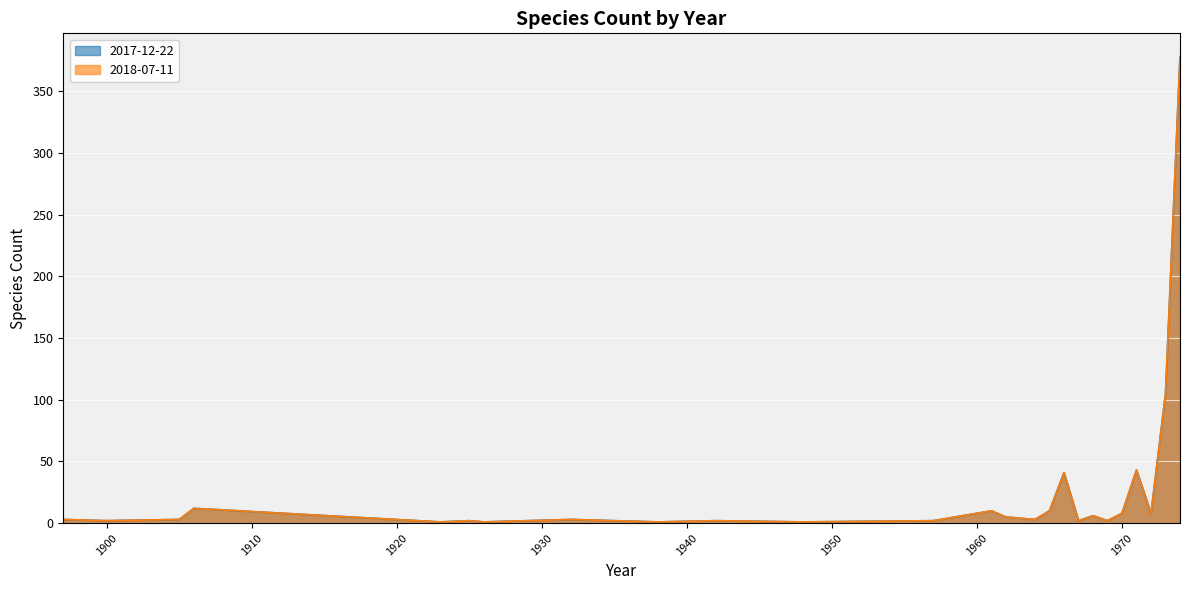

True or false: 2018-07-11 and 2017-12-22 cross at least once.

False